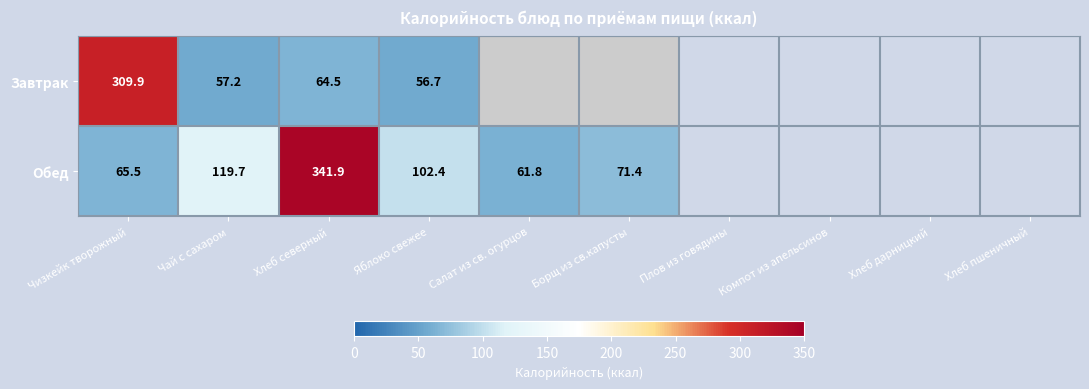

How many values in the Обед series exceed 102?

3